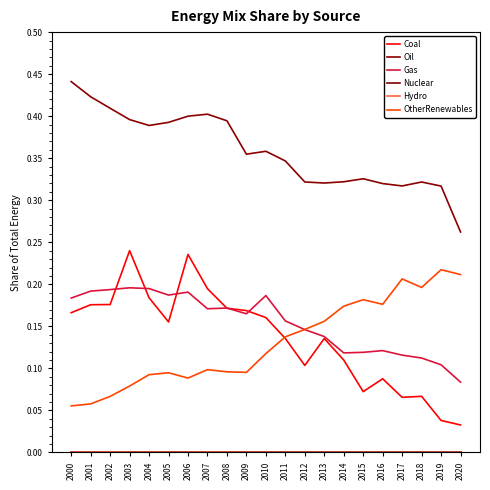

What is the total value across all series at 2017?

0.7